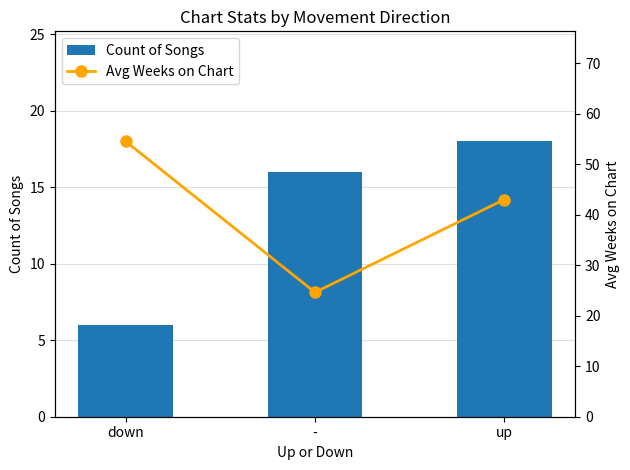

True or false: Avg Weeks on Chart has a value of 54.5 at down.

True